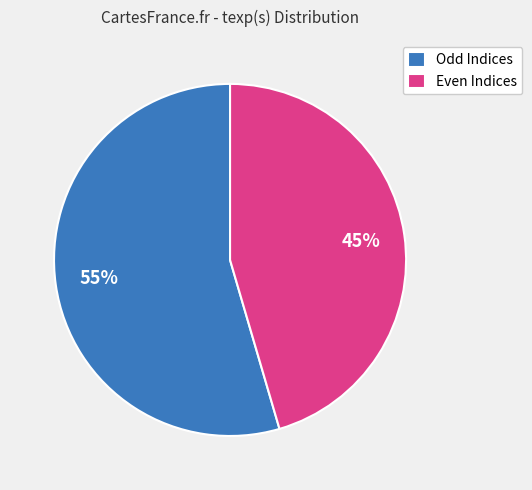

What is the ratio of the value at Even Indices to the value at Odd Indices?

0.8